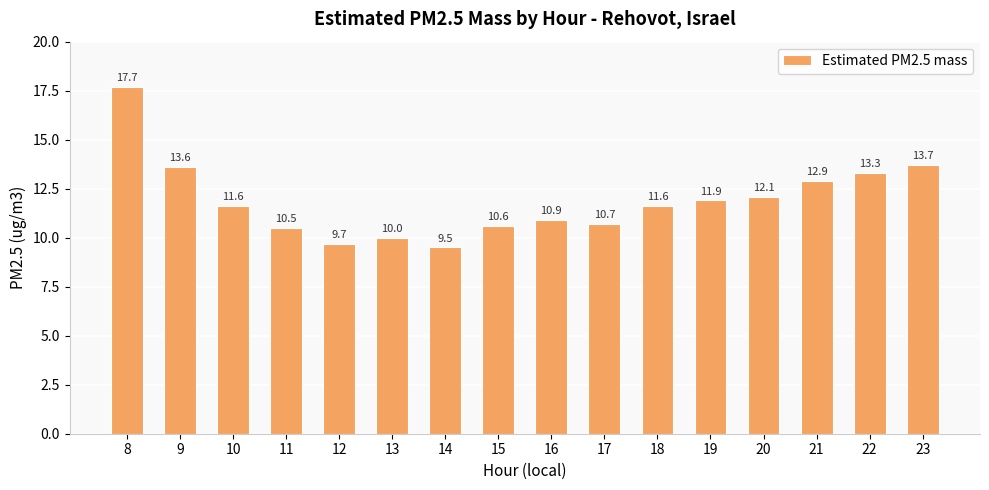

Reading left to right, extract all data points from this chart.

17.7	13.6	11.6	10.5	9.7	10.0	9.5	10.6	10.9	10.7	11.6	11.9	12.1	12.9	13.3	13.7